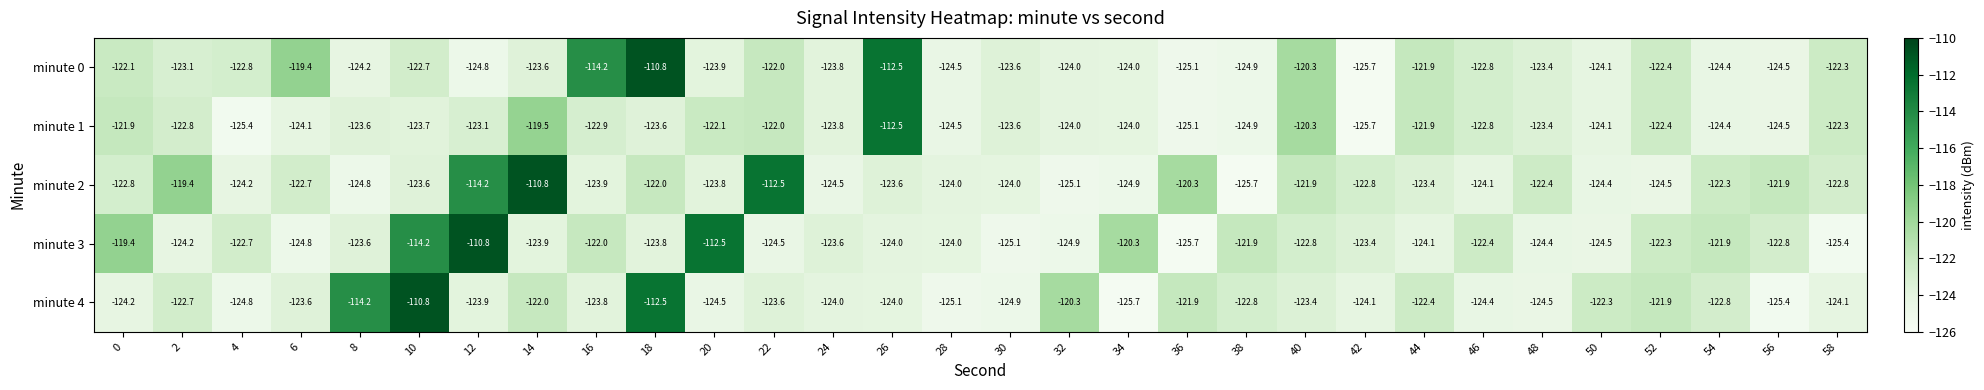

What is the sum of all minute 4 values?

-3674.6